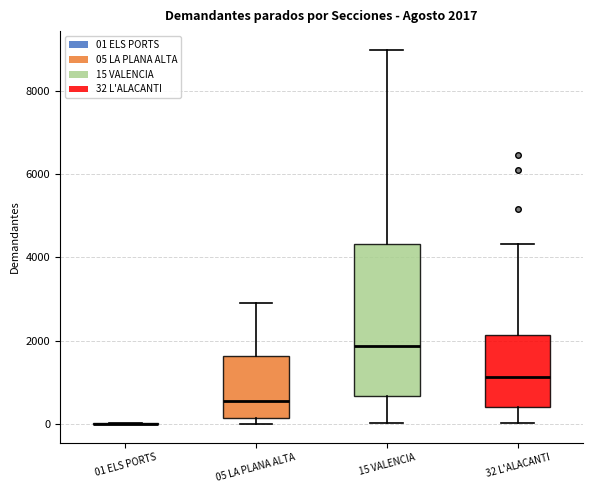

Which box is the tallest, from its lower edge to its upper edge?

15 VALENCIA